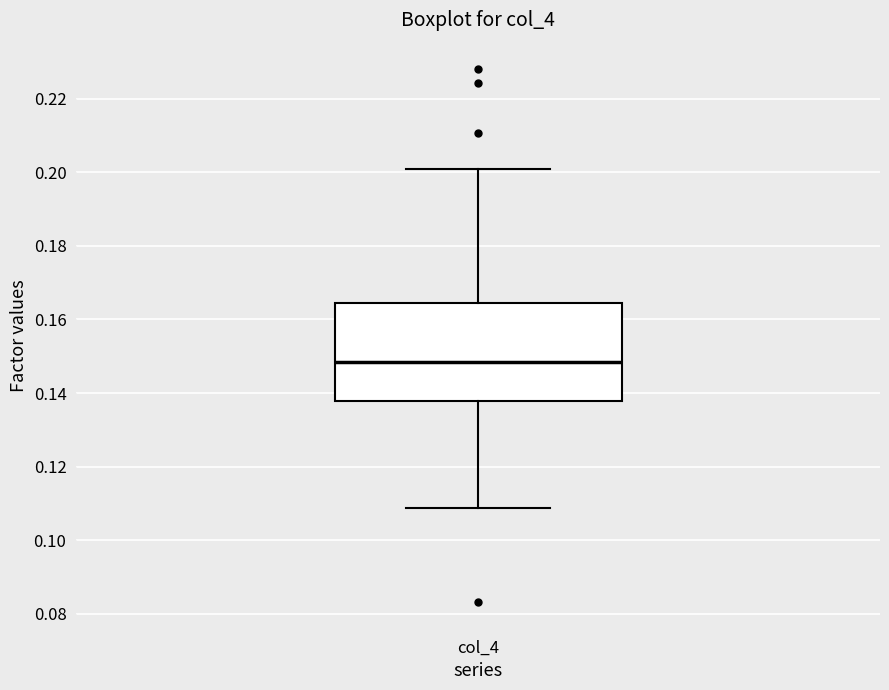

Where does the lower whisker of the box for col_4 end on the y-axis? The values are not printed on the chart, so give them approximately, as read against the axis.

0.108